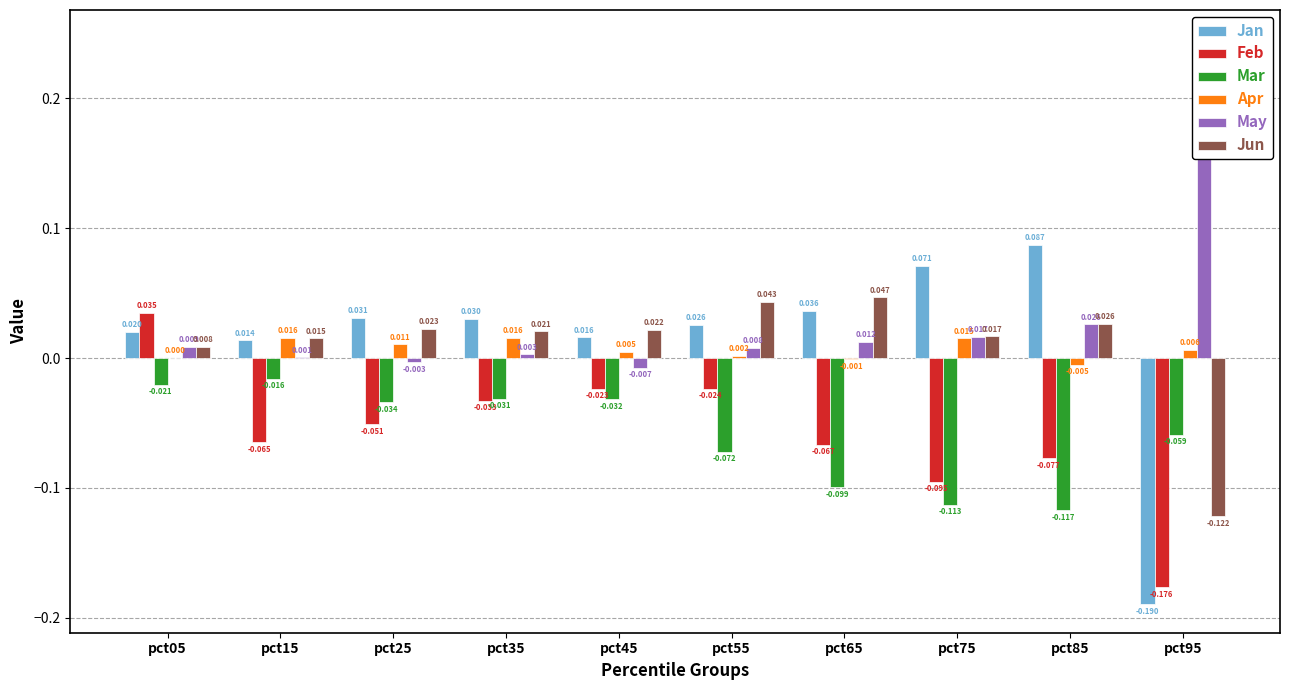

Reading right to left, transcribe all the data shown in this chart.

Jan: -0.2	0.1	0.1	0.0	0.0	0.0	0.0	0.0	0.0	0.0
Feb: -0.2	-0.1	-0.1	-0.1	-0.0	-0.0	-0.0	-0.1	-0.1	0.0
Mar: -0.1	-0.1	-0.1	-0.1	-0.1	-0.0	-0.0	-0.0	-0.0	-0.0
Apr: 0.0	-0.0	0.0	-0.0	0.0	0.0	0.0	0.0	0.0	0.0
May: 0.2	0.0	0.0	0.0	0.0	-0.0	0.0	-0.0	0.0	0.0
Jun: -0.1	0.0	0.0	0.0	0.0	0.0	0.0	0.0	0.0	0.0